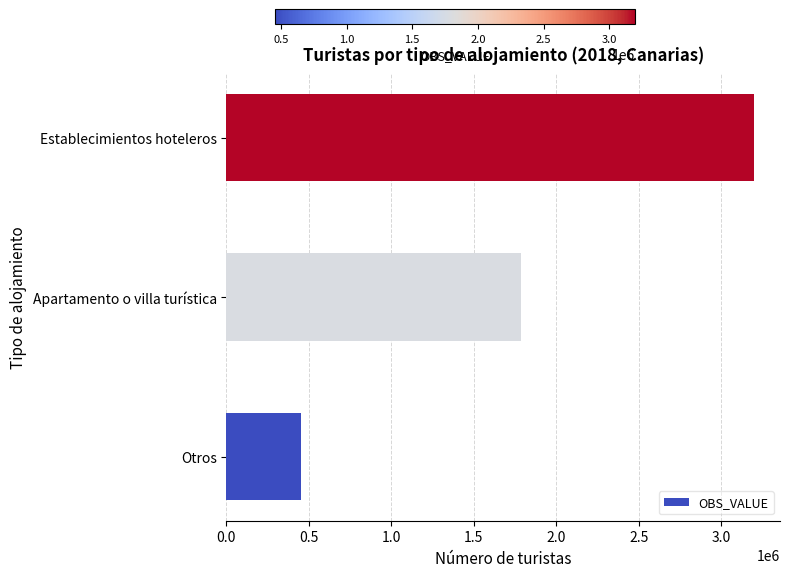

True or false: the data shows 157503 at Otros.

False